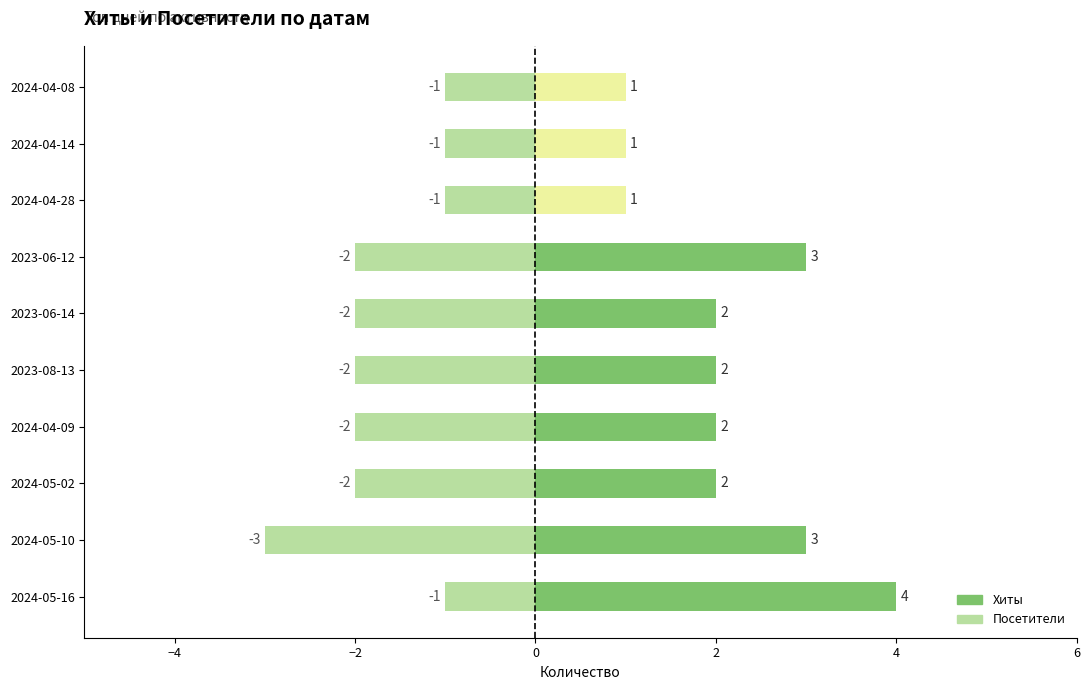

Rank the series at 2024-04-14 from highest to lowest value.

Хиты, Посетители